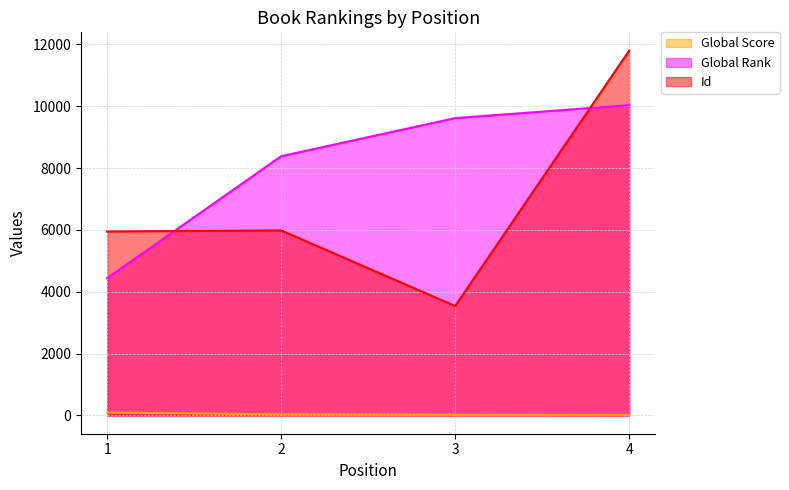

Which series has the largest range (max minus min)?

Id